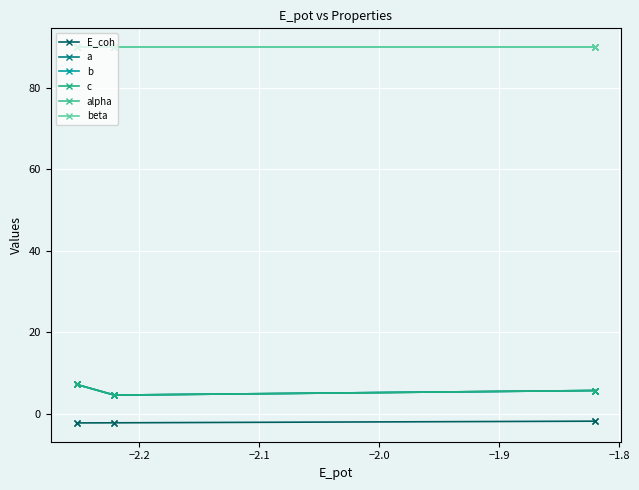

True or false: c has more than 0 points higher than both neighbors.

True